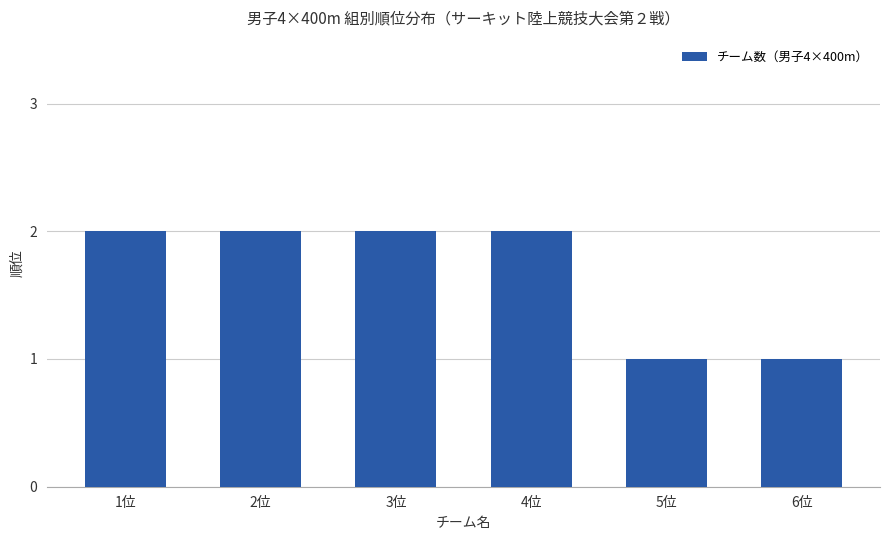

What is the value of the 6th bar from the left?

1